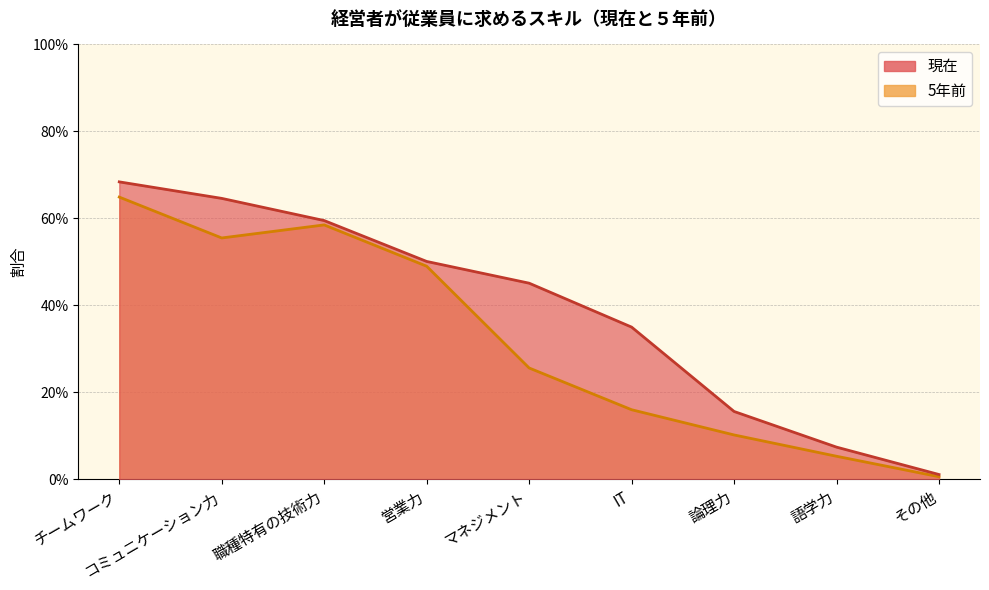

True or false: 5年前 and 現在 cross at least once.

False